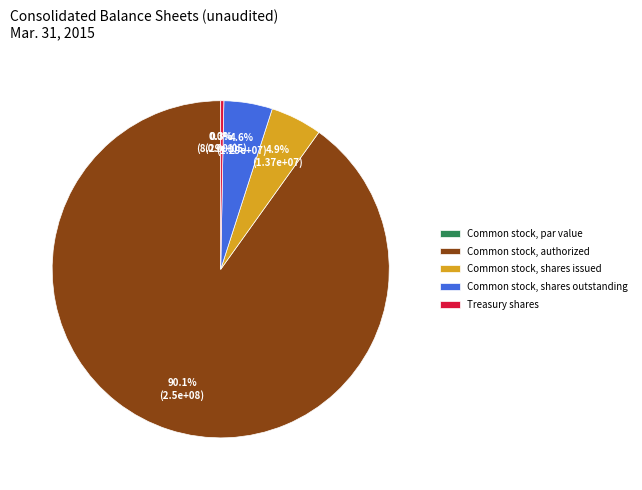

Between Common stock, shares issued and Common stock, authorized, which is larger?

Common stock, authorized